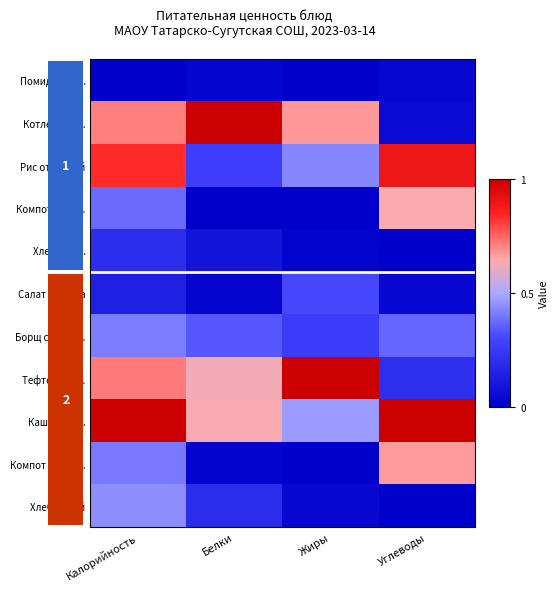

Where is Тефтели руб. nearest to the value 0?

Углеводы